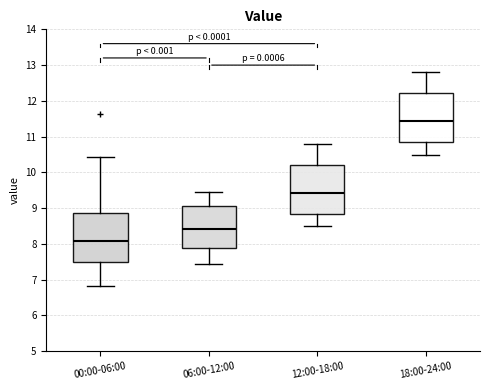

Where is the lower edge of the box for 12:00-18:00 on the y-axis? The values are not printed on the chart, so give them approximately, as read against the axis.

8.8